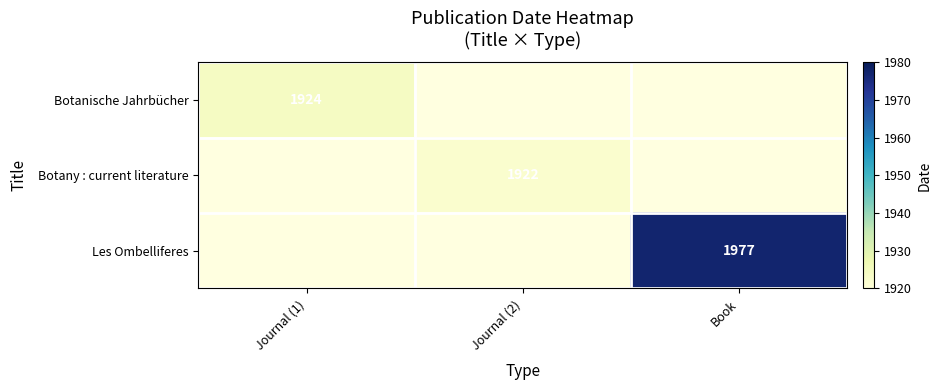

Is it true that Botany : current literature equals 2916 at Journal (2)?

False